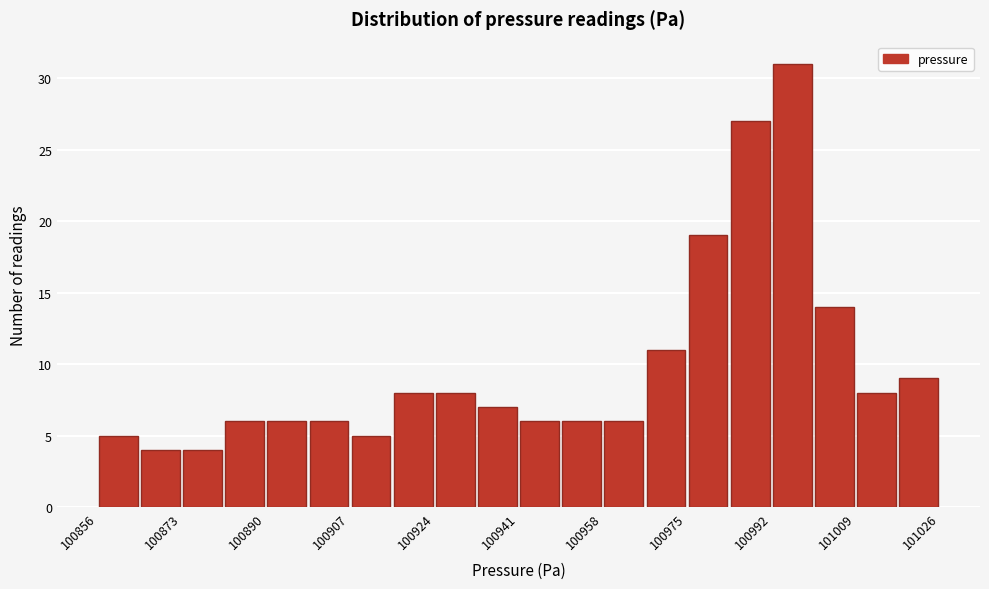

Reading left to right, transcribe this chart: for each bar, give the range it covers on the x-axis and its height. Neither the bar edges nor the heights are printed on the chart, so give them approximately, as read against the axes.

100856 to 100864: 5
100864 to 100872: 4
100872 to 100882: 4
100882 to 100890: 6
100890 to 100898: 6
100898 to 100906: 6
100906 to 100916: 5
100916 to 100924: 8
100924 to 100932: 8
100932 to 100940: 7
100940 to 100950: 6
100950 to 100958: 6
100958 to 100966: 6
100966 to 100974: 11
100974 to 100984: 19
100984 to 100992: 27
100992 to 101000: 31
101000 to 101008: 14
101008 to 101018: 8
101018 to 101026: 9